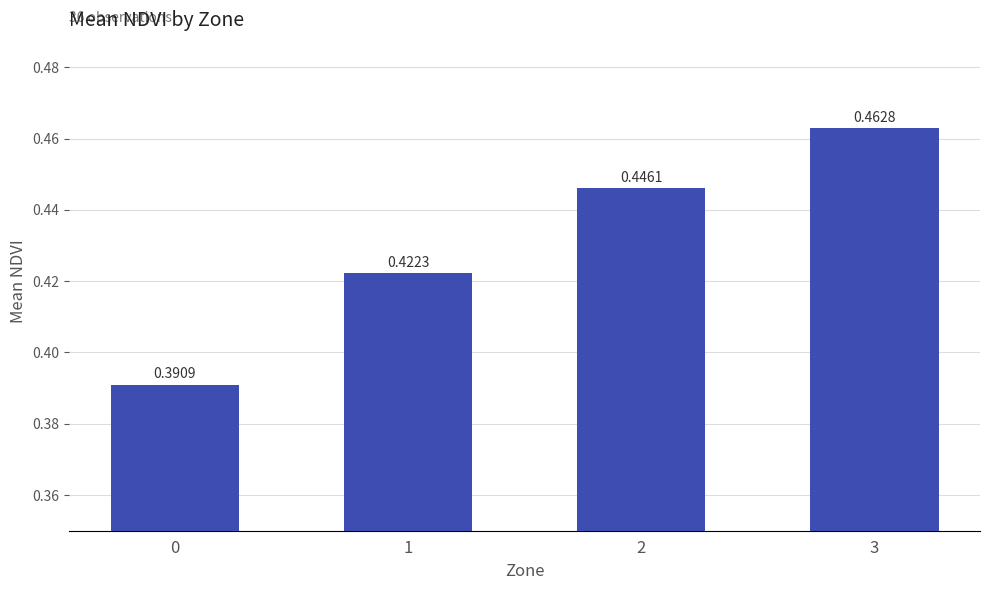

List the labels in order of value, largest first.

3, 2, 1, 0